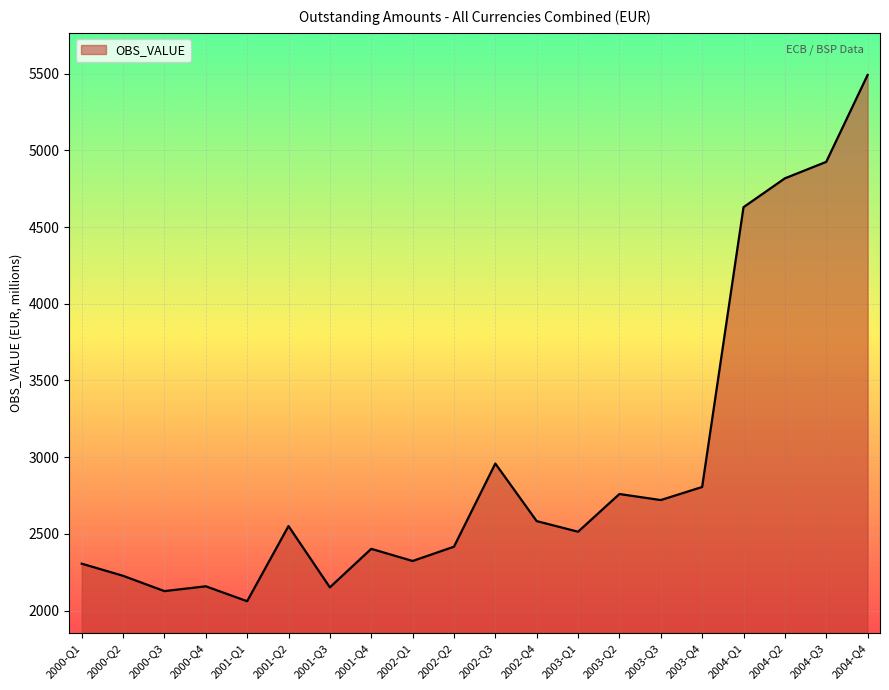

The value at 2001-Q2 is 3517.2. True or false?

False